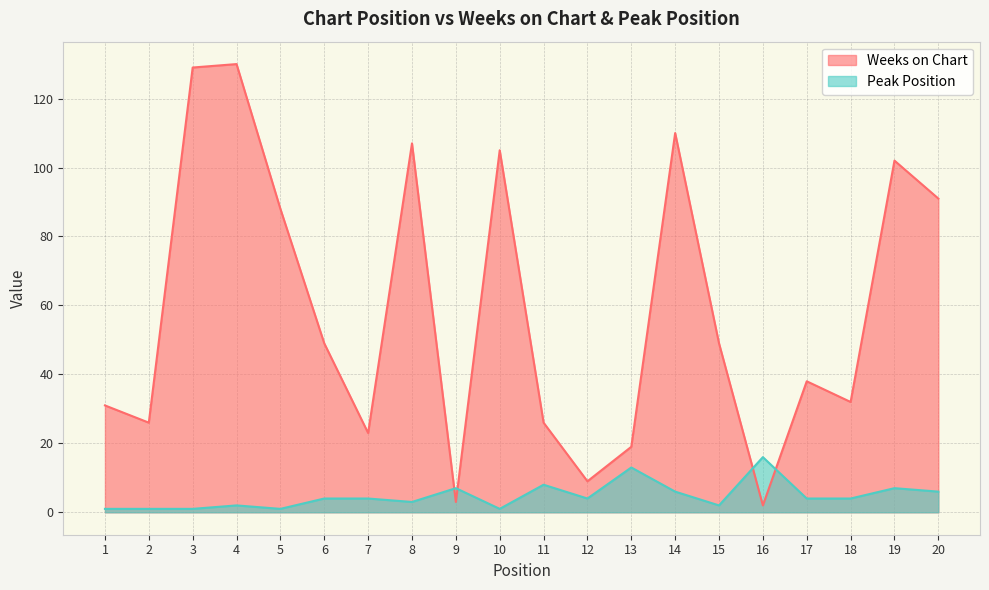

Reading right to left, extract all data points from this chart.

Weeks on Chart: 20=91	19=102	18=32	17=38	16=2	15=49	14=110	13=19	12=9	11=26	10=105	9=3	8=107	7=23	6=49	5=88	4=130	3=129	2=26	1=31
Peak Position: 20=6	19=7	18=4	17=4	16=16	15=2	14=6	13=13	12=4	11=8	10=1	9=7	8=3	7=4	6=4	5=1	4=2	3=1	2=1	1=1